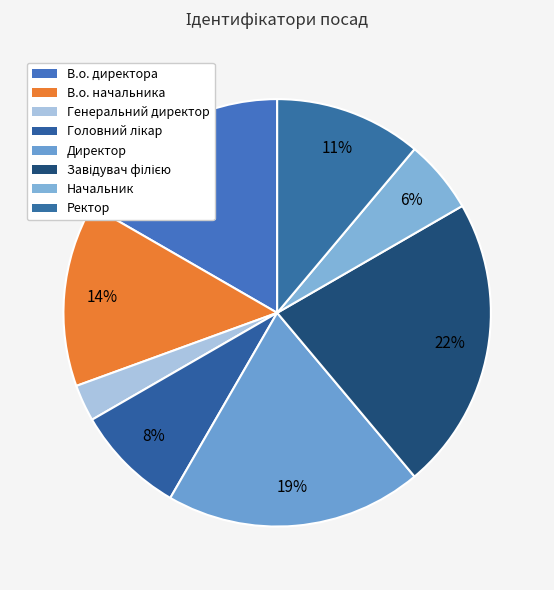

To the nearest percent, what is the difference between the largest and smallest slice percentages?

19%